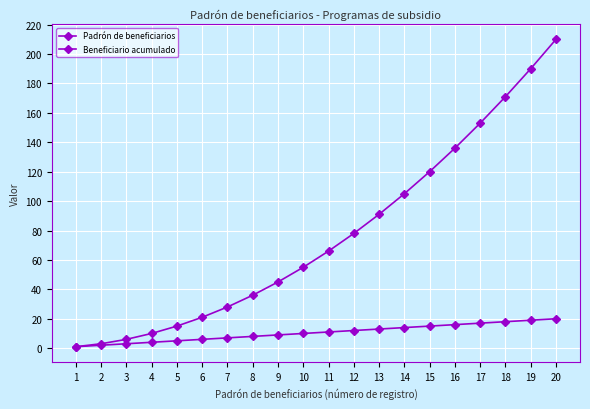

True or false: Padrón de beneficiarios has more than 0 points higher than both neighbors.

False